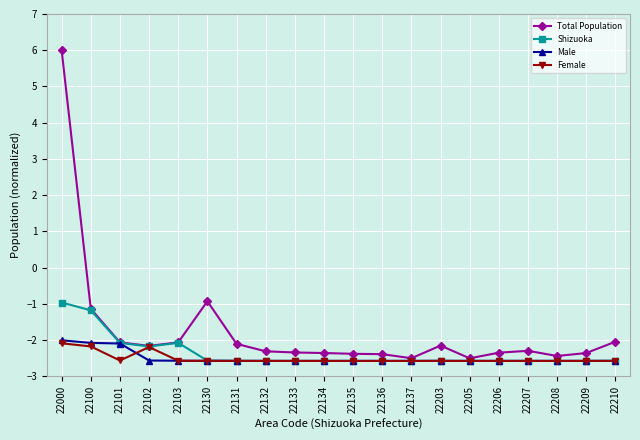

The value of Shizuoka at 22209 is -4.1. True or false?

False